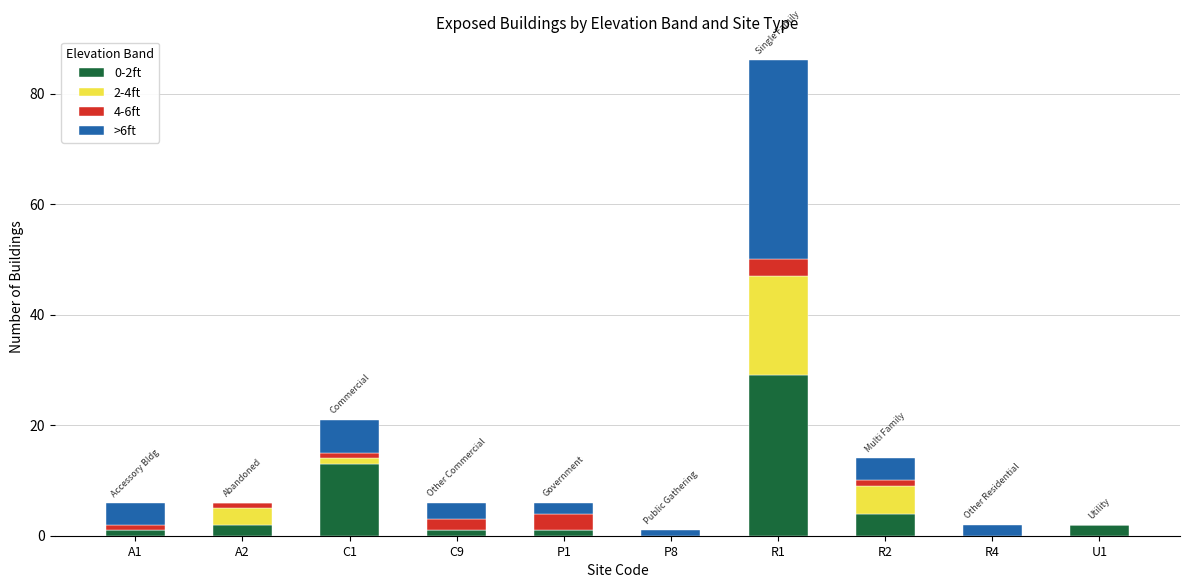

The 0-2ft series shows 4 at R2. True or false?

True